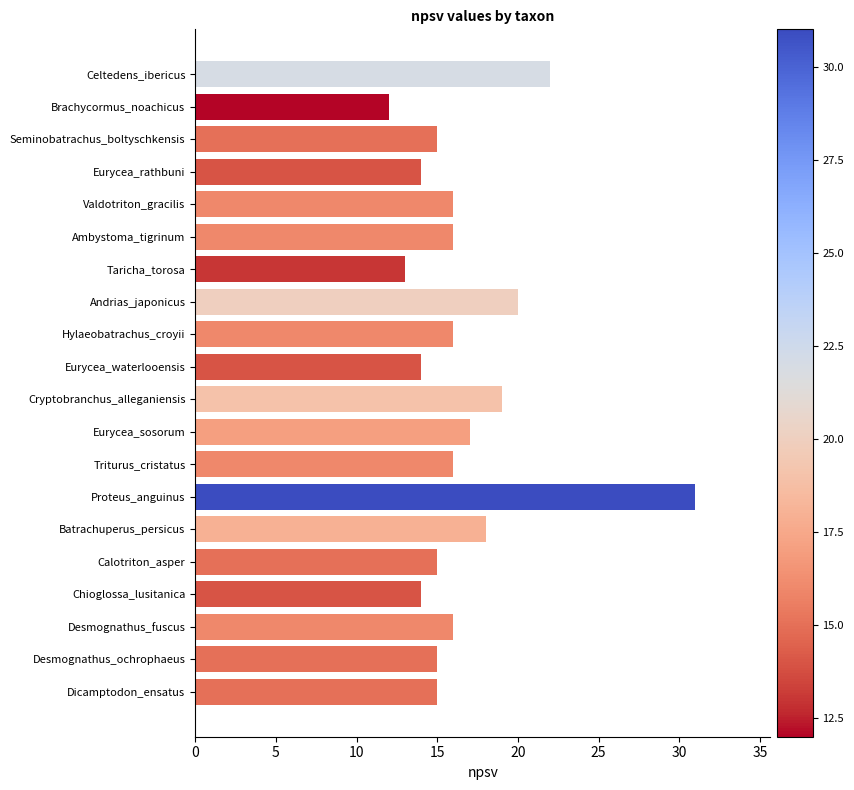

What is the label of the 12th bar from the top?

Eurycea_sosorum